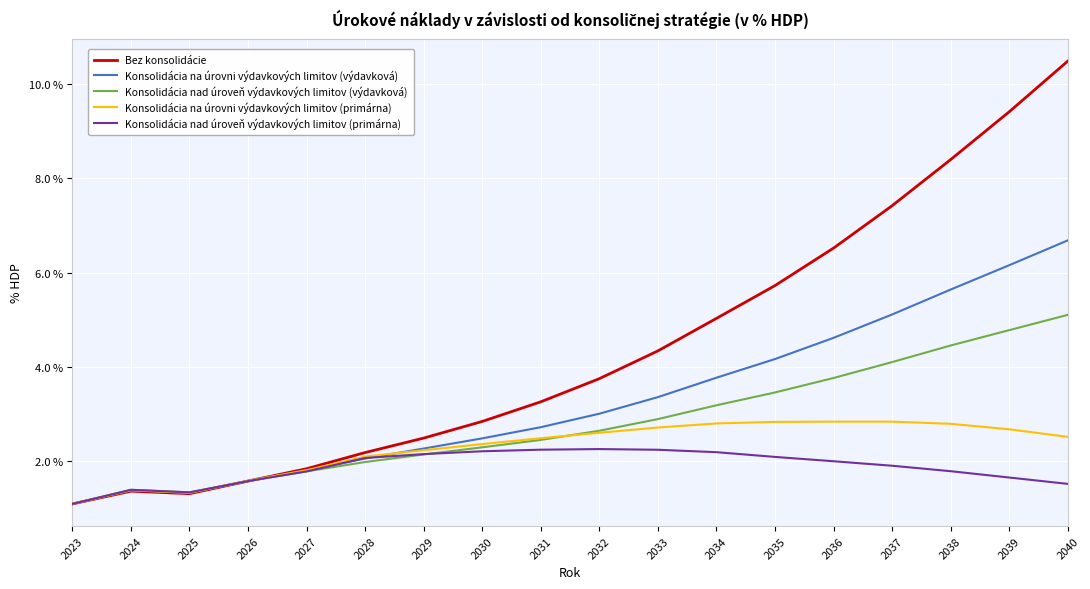

True or false: Konsolidácia nad úroveň výdavkových limitov (výdavková) has a value of 0.0 at 2033.

True